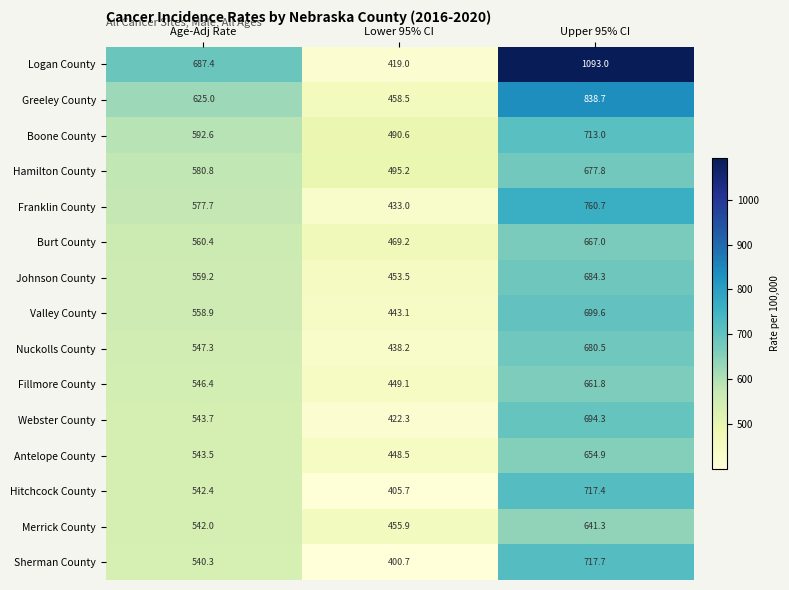

At which category is the sum across all series the highest?

Upper 95% CI